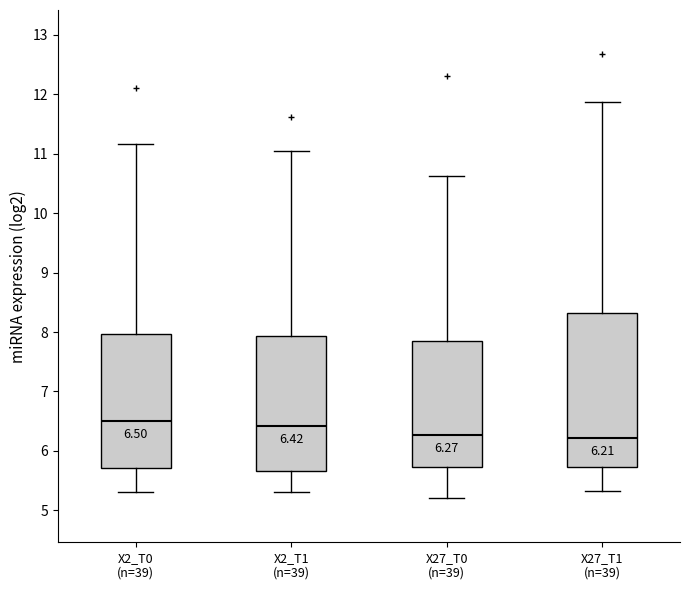

Comparing the boxes themselves (not the whiskers), which one is the tallest?

X27_T1 (n=39)